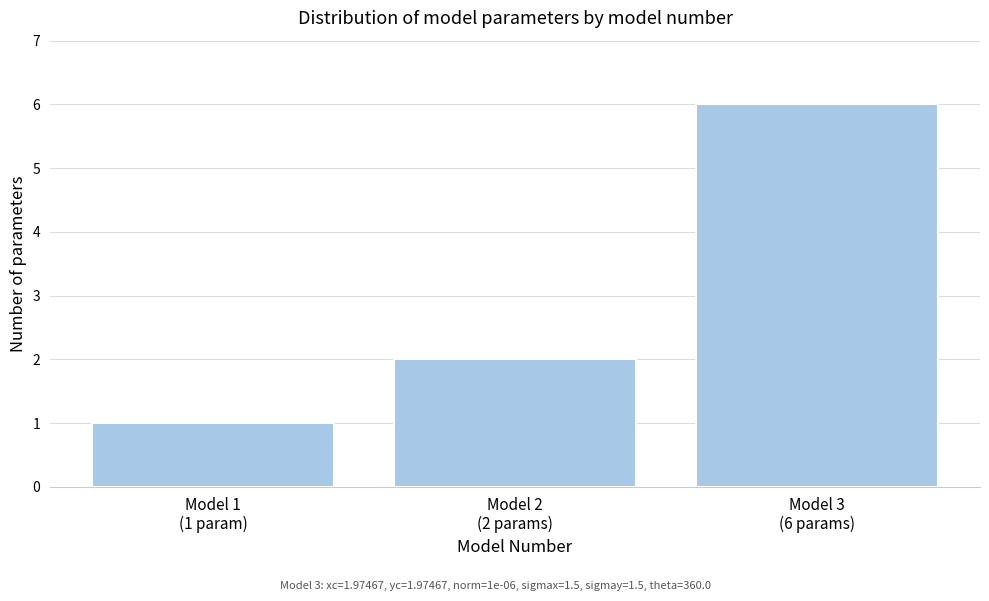

Reading left to right, transcribe all the data shown in this chart.

1	2	6